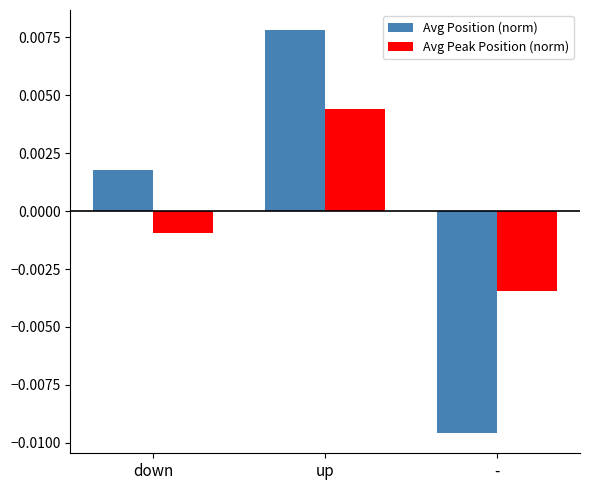

Does the chart contain any negative values?

Yes